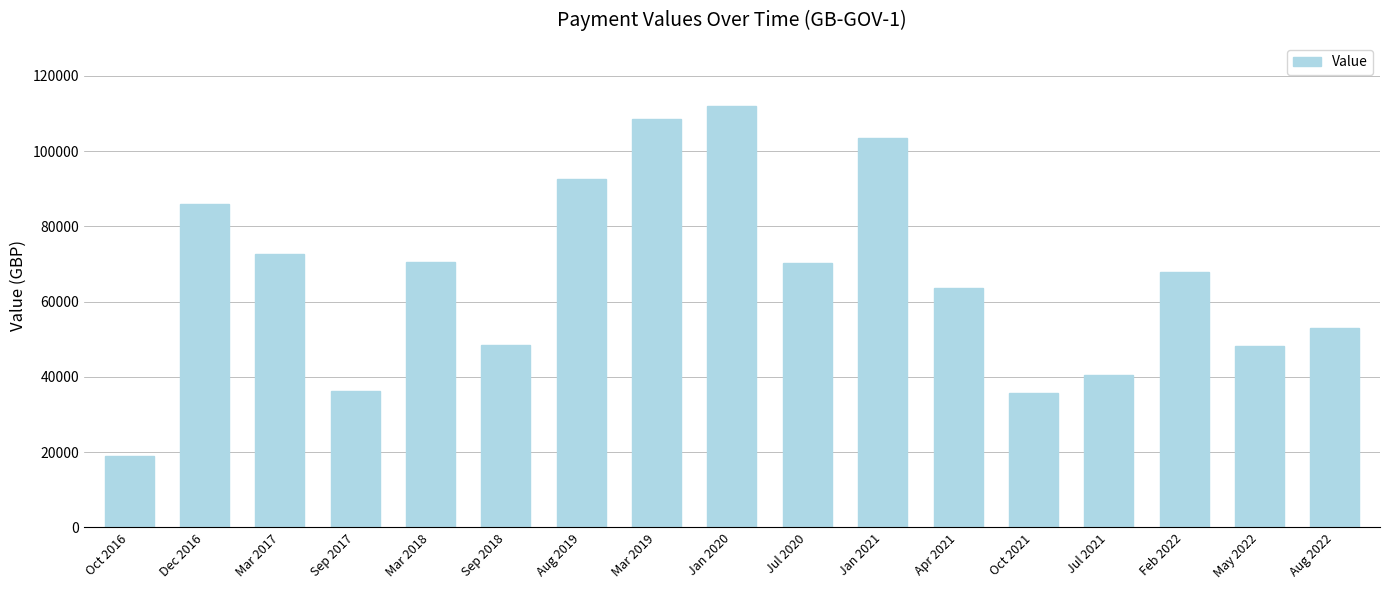

At which category does the chart reach its minimum across all series?

Oct 2016